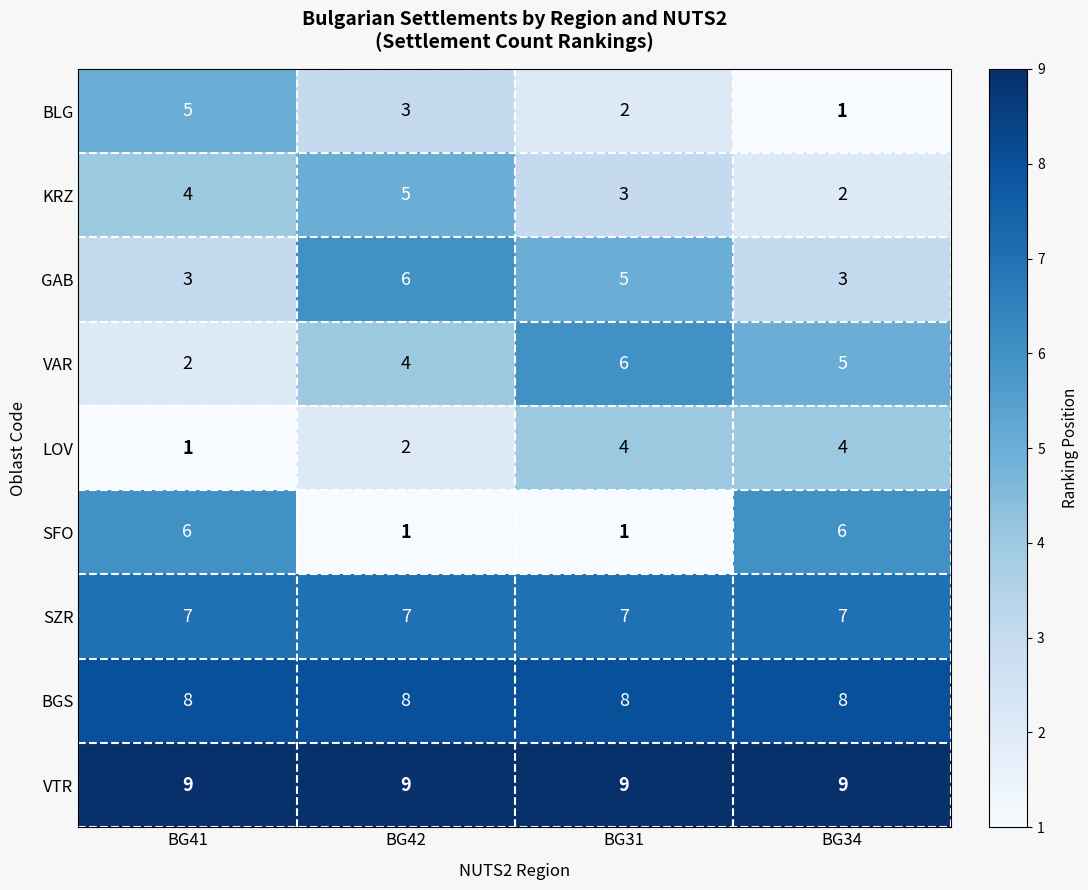

How many data points in LOV are less than 4?

2